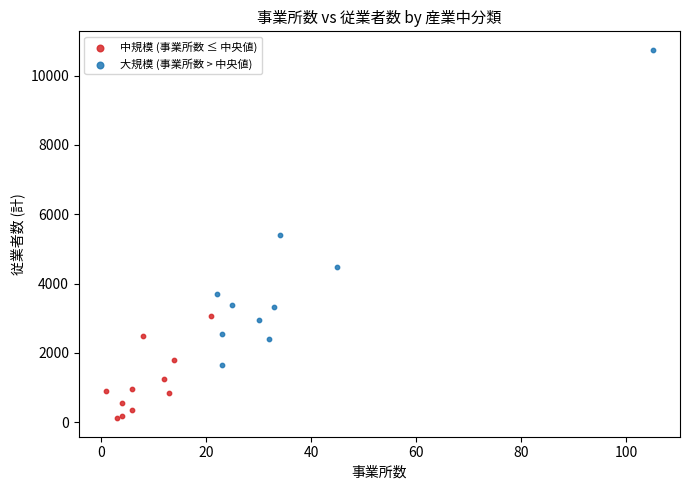

Which series has the largest Y range (max minus min)?

大規模 (事業所数 > 中央値)